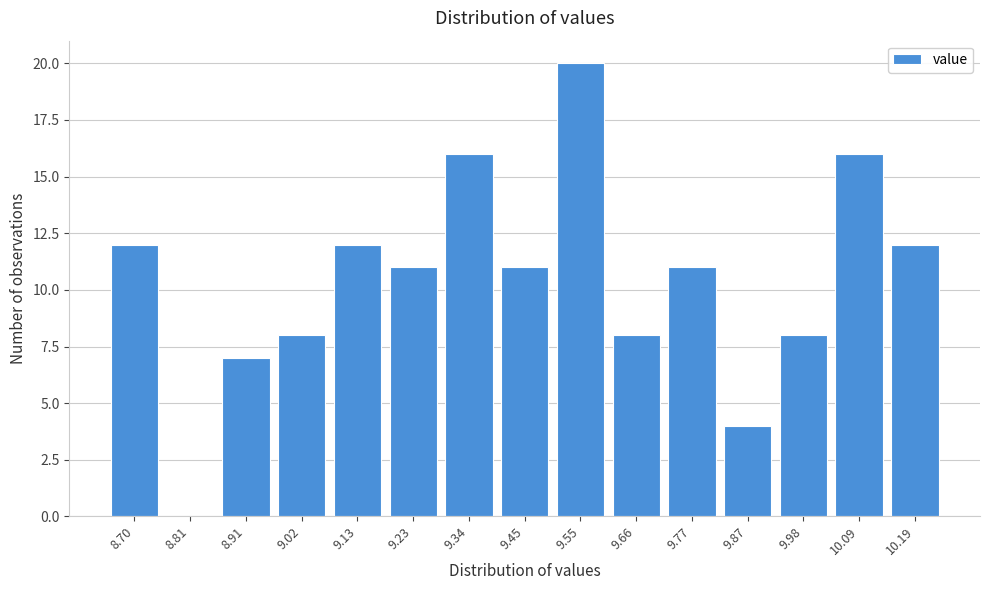

Reading left to right, transcribe all the data shown in this chart.

8.70=12	8.81=0	8.91=7	9.02=8	9.13=12	9.23=11	9.34=16	9.45=11	9.55=20	9.66=8	9.77=11	9.87=4	9.98=8	10.09=16	10.19=12